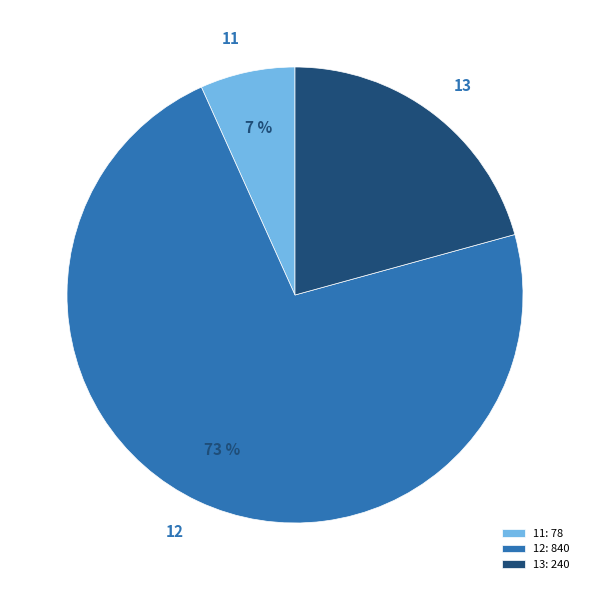

Do 11 and 12 together represent more than half of the pie?

Yes